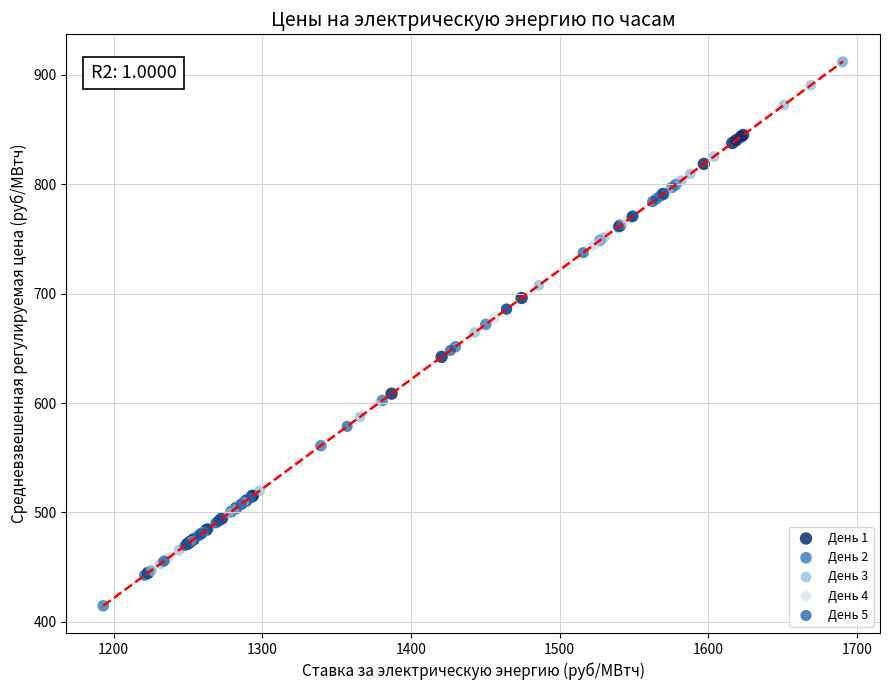

What are all the series names shown in the legend?

День 1, День 2, День 3, День 4, День 5